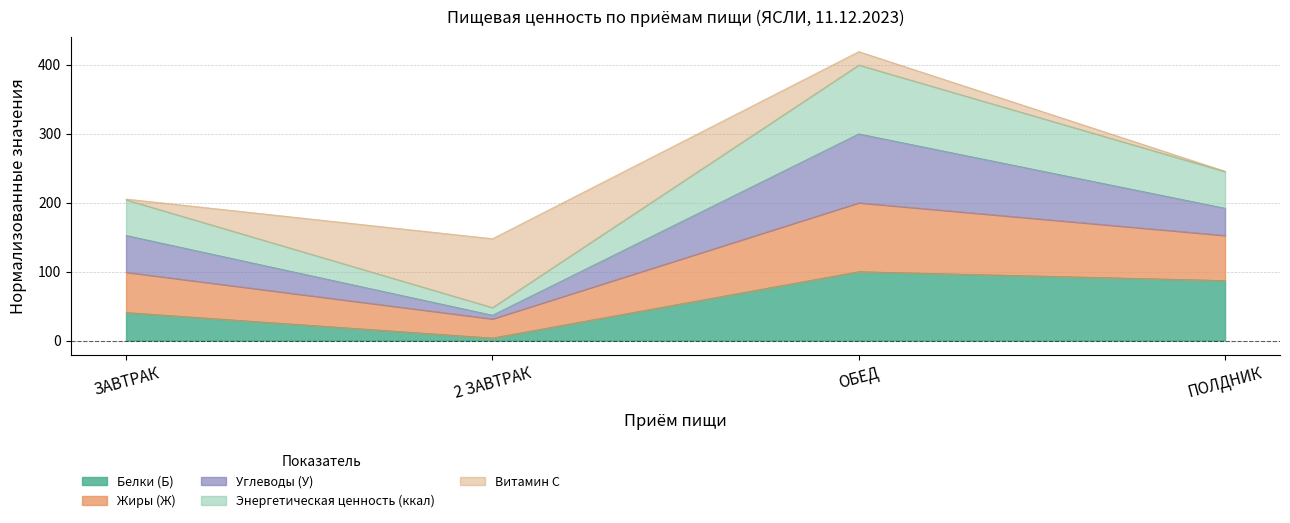

Which label corresponds to the smallest value in the chart?

2 ЗАВТРАК